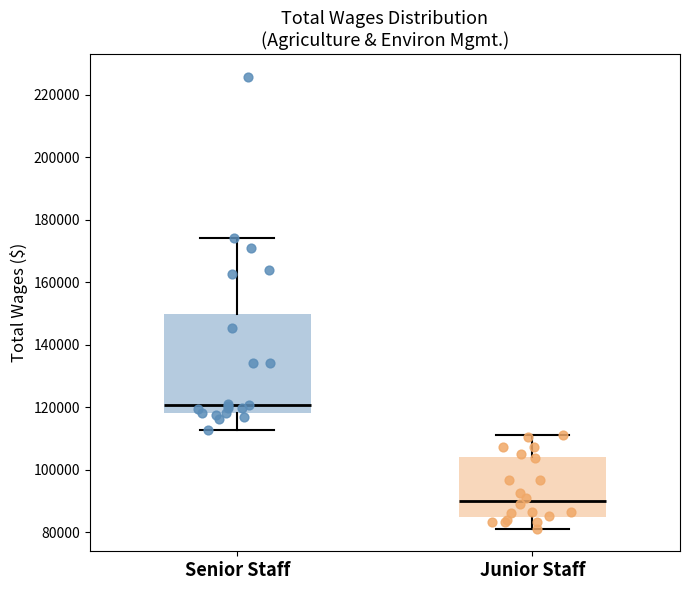

Where does the lower whisker of the box for Senior Staff end on the y-axis? The values are not printed on the chart, so give them approximately, as read against the axis.

112000